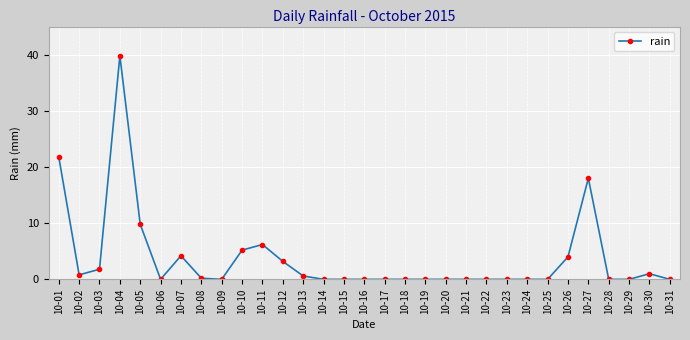

Is it true that the value at 10-16 is 0.0?

True